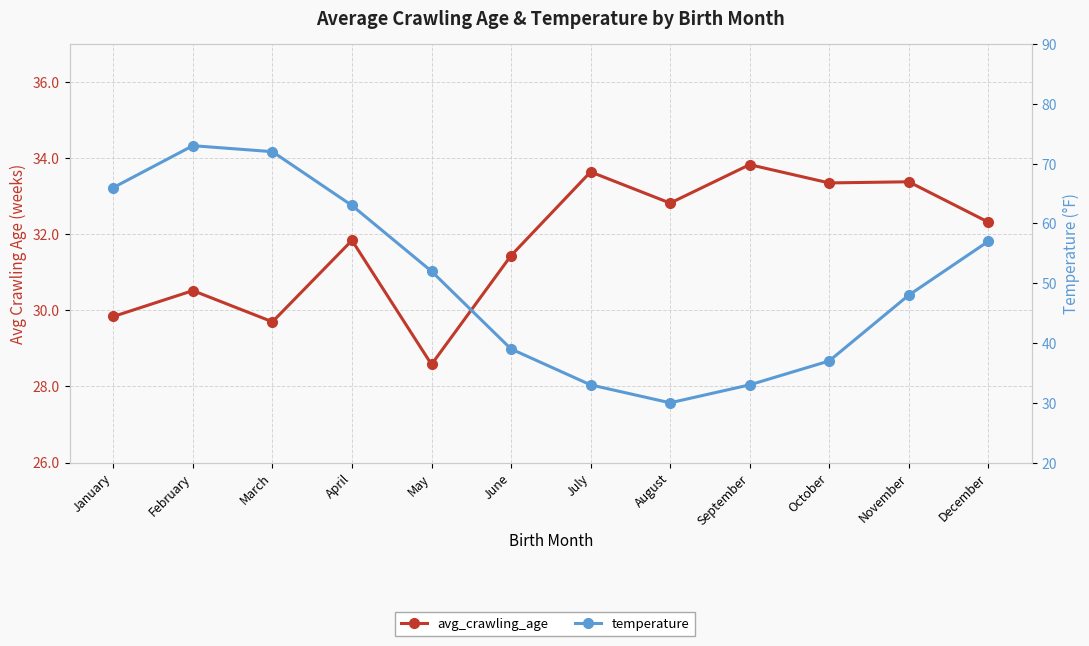

True or false: temperature has more than 0 points higher than both neighbors.

True